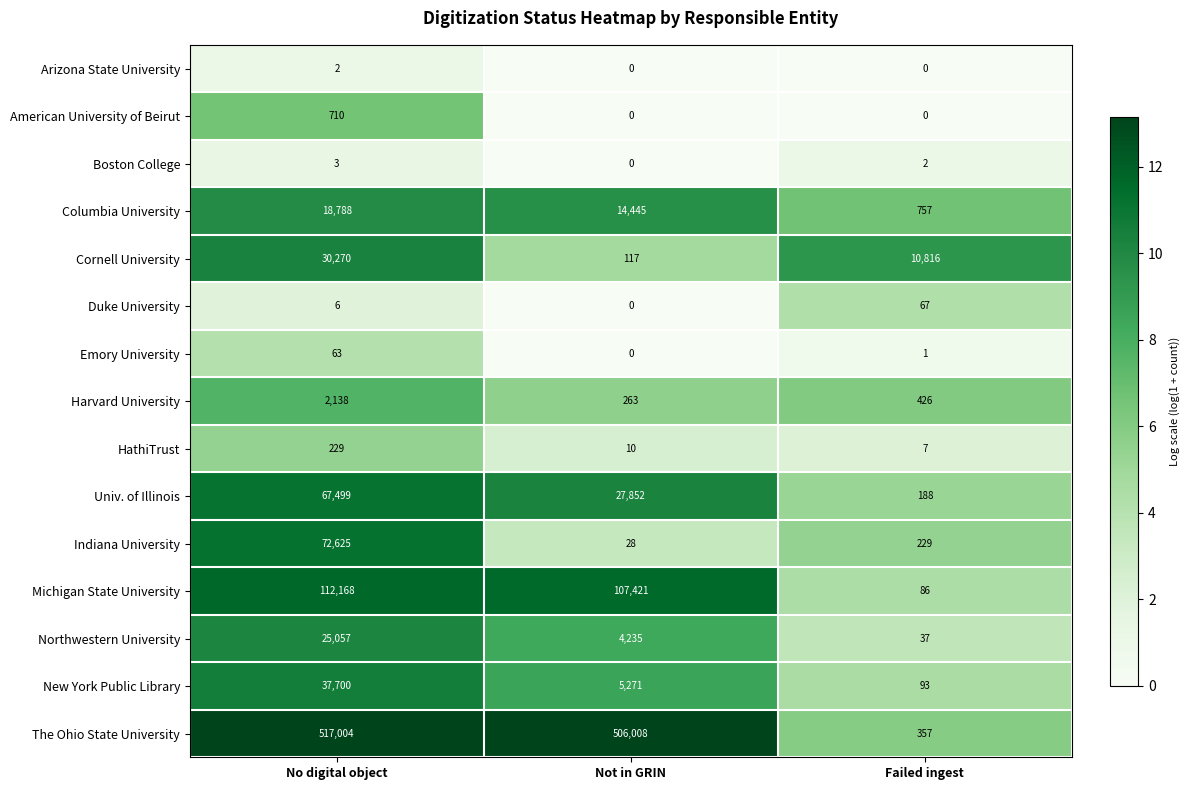

Count the number of categories in the chart.

3